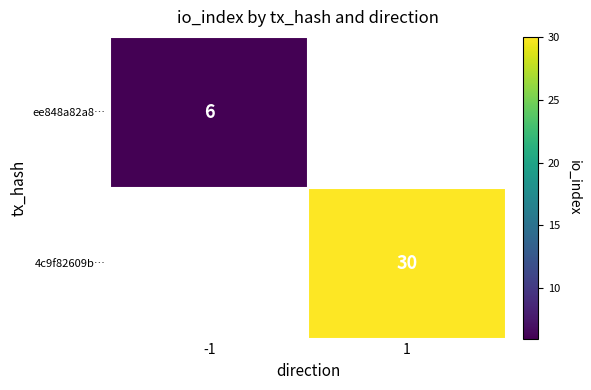

The value of ee848a82a8… at -1 is 6. True or false?

True